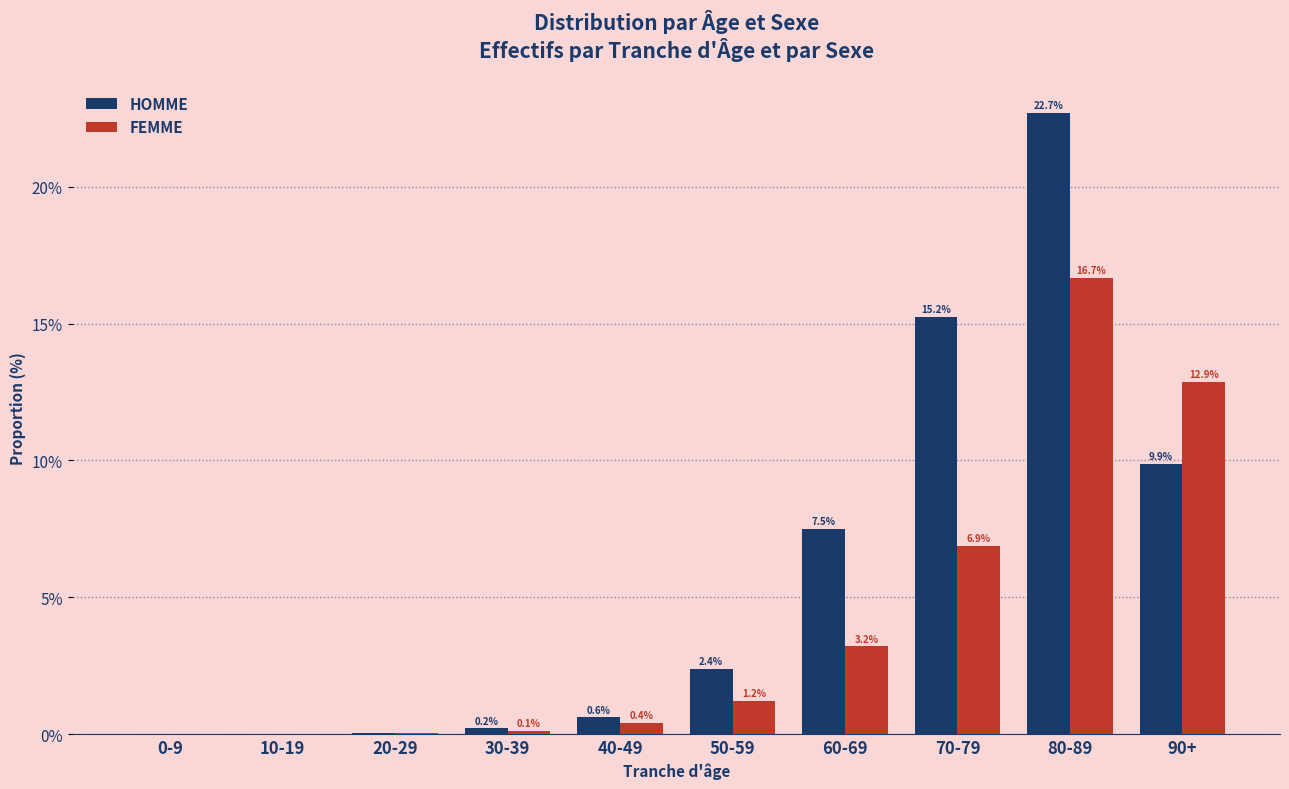

What is the sum of all FEMME values?

41.4